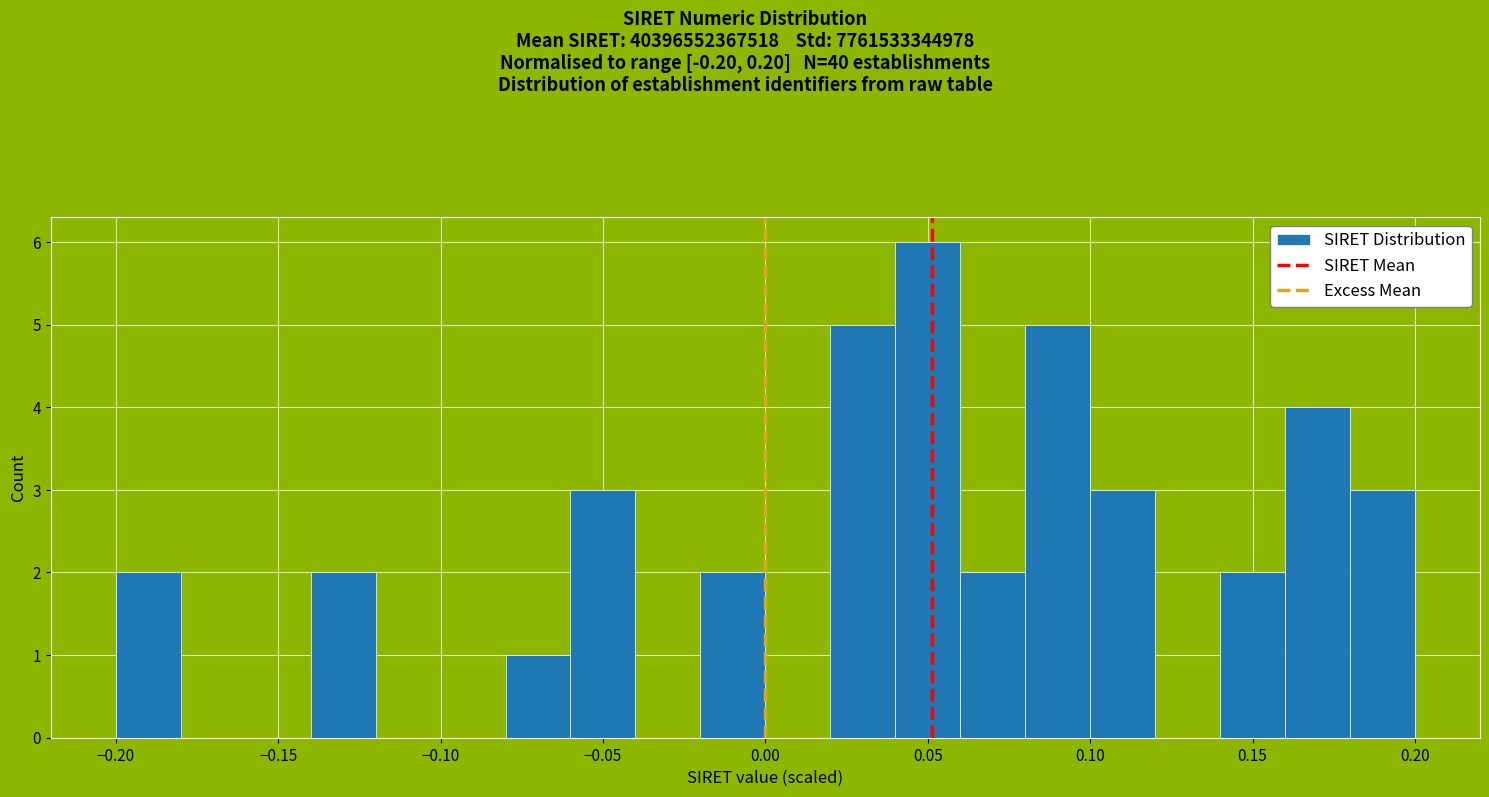

Reading left to right, list every bar in this chart as the range it spans on the x-axis followed by its height. The values are not printed on the chart, so give them approximately, as read against the axis.

-0.20 to -0.18: 2
-0.18 to -0.16: 0
-0.16 to -0.14: 0
-0.14 to -0.12: 2
-0.12 to -0.10: 0
-0.10 to -0.08: 0
-0.08 to -0.06: 1
-0.06 to -0.04: 3
-0.04 to -0.02: 0
-0.02 to 0.00: 2
0.00 to 0.02: 0
0.02 to 0.04: 5
0.04 to 0.06: 6
0.06 to 0.08: 2
0.08 to 0.10: 5
0.10 to 0.12: 3
0.12 to 0.14: 0
0.14 to 0.16: 2
0.16 to 0.18: 4
0.18 to 0.20: 3